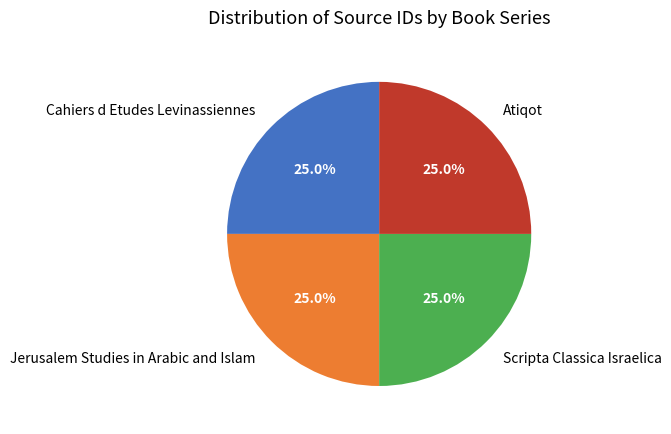

True or false: Atiqot accounts for 19% of the total.

False